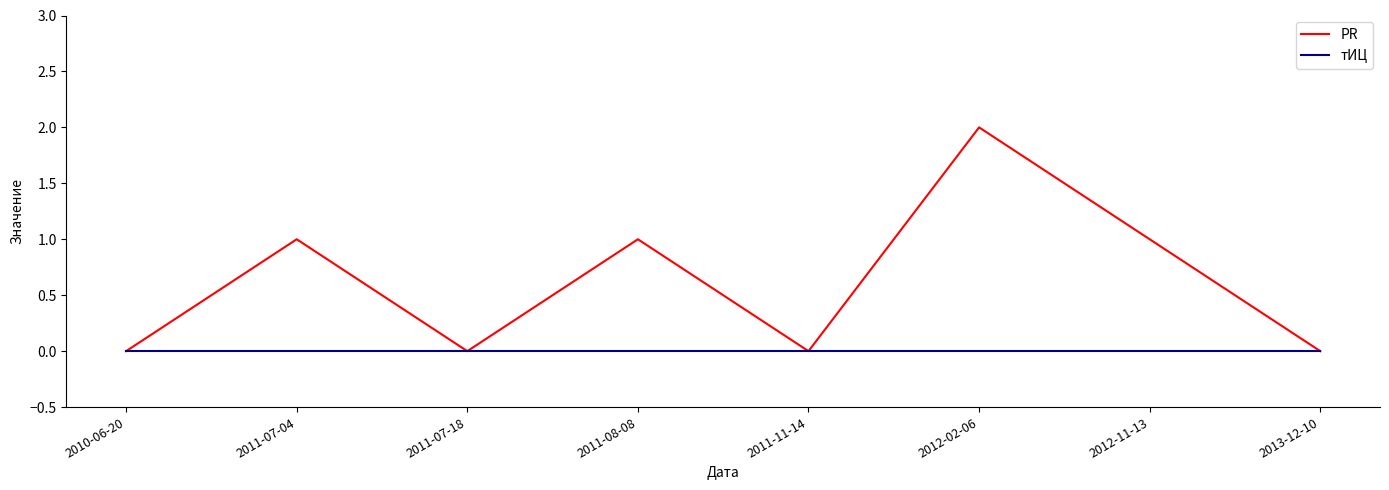

Is the value of PR at 2012-02-06 greater than the value of тИЦ at 2012-02-06?

Yes